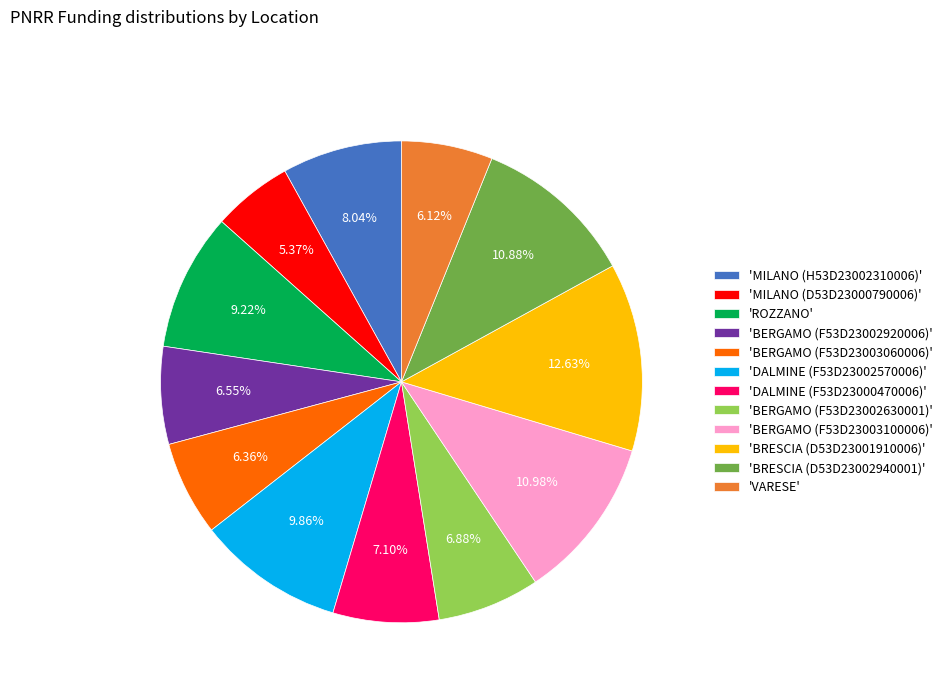

How many segments does this pie chart have?

12